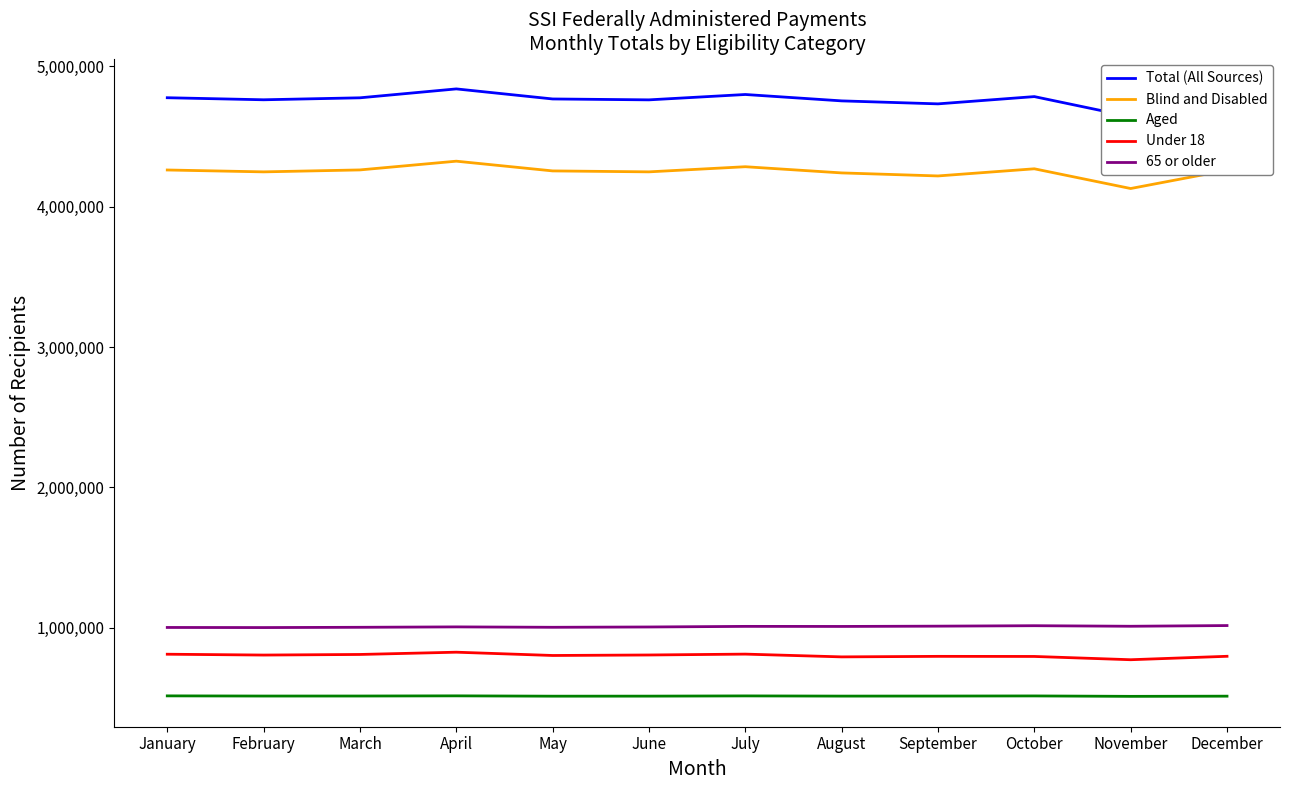

Count the number of categories in the chart.

12